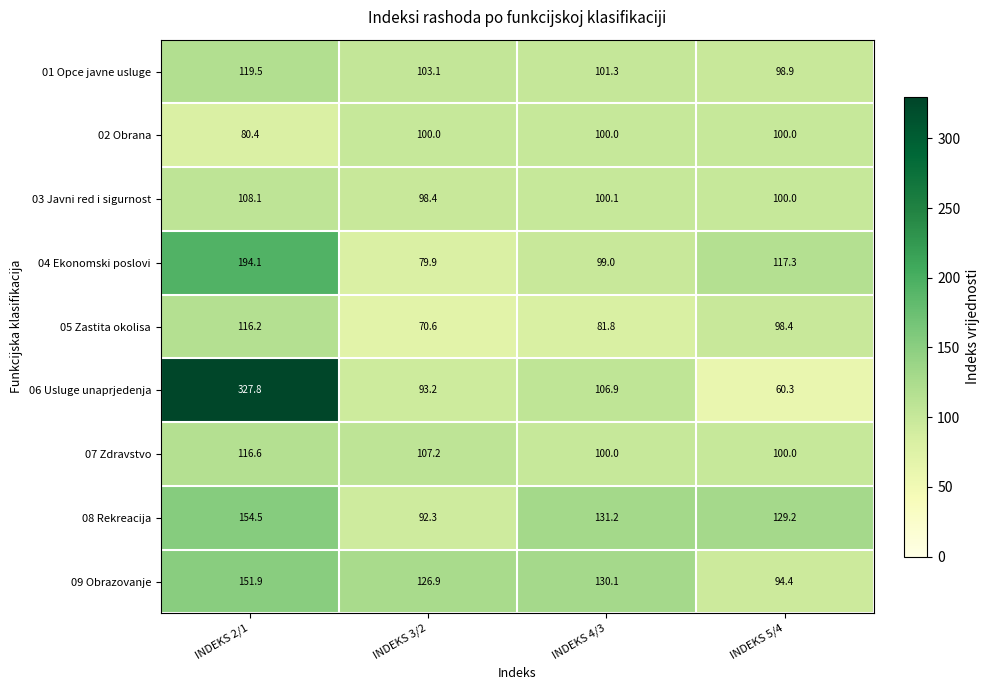

Read the 01 Opce javne usluge value at INDEKS 2/1.

119.5